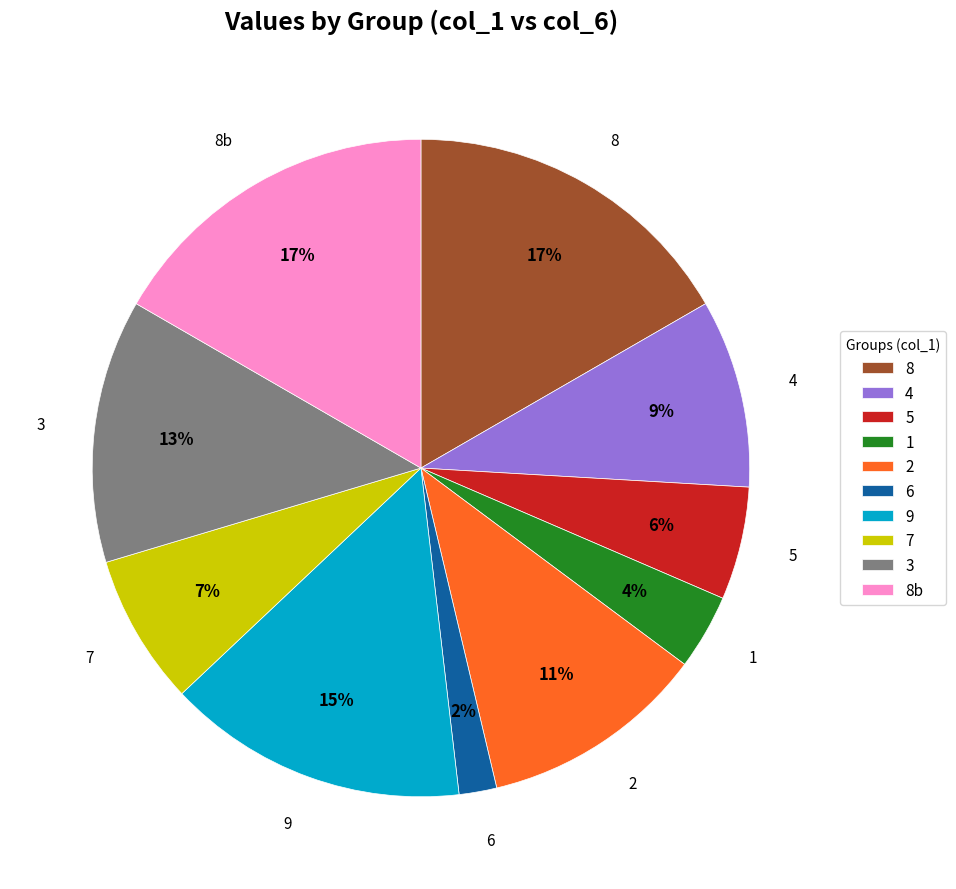

Does 9 represent more than half of the total?

No